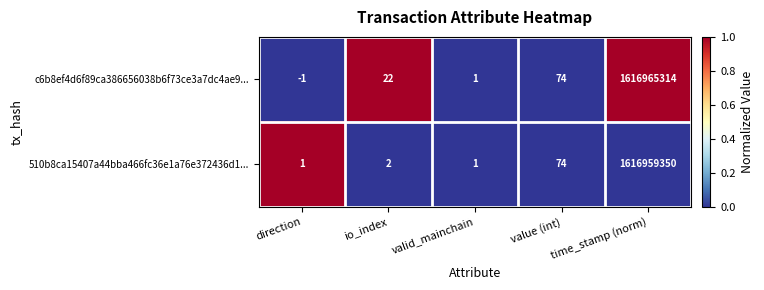

Between io_index and time_stamp (norm), which series saw the biggest shift?

c6b8ef4d6f89ca386656038b6f73ce3a7dc4ae9...